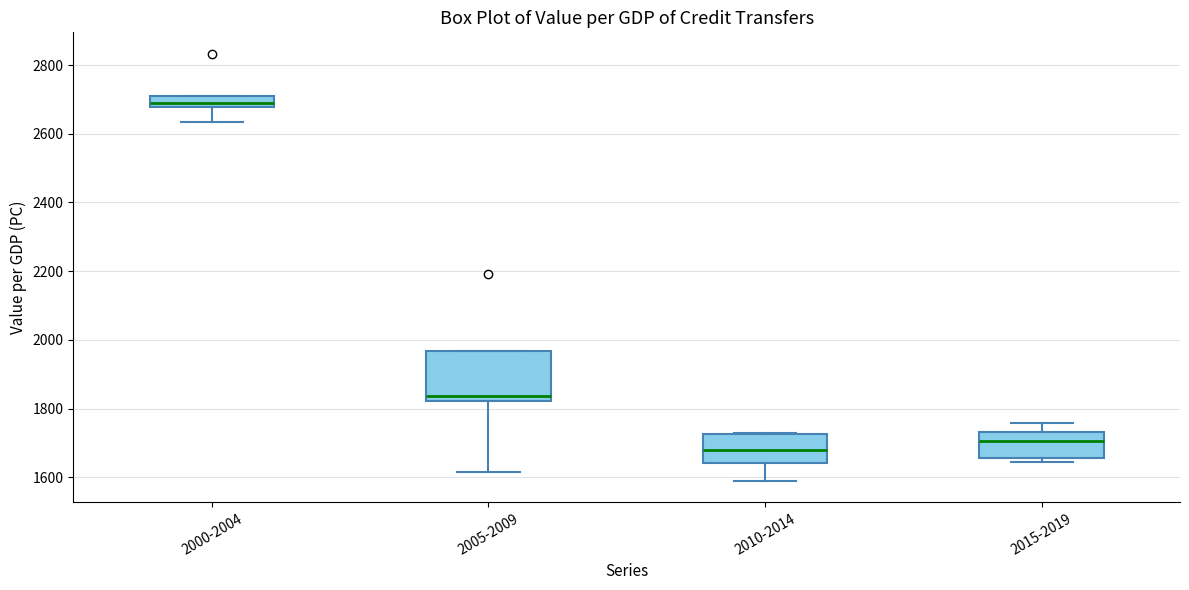

Reading left to right, read every box against the y-axis: the position of its median line, the range the box covers, and the ends of its whiskers. The values are not printed on the chart, so give them approximately, as read against the axis.

2000-2004: median 2680 (inside the box), box 2680 to 2720, whiskers 2640 to 2720
2005-2009: median 1840, box 1820 to 1960, whiskers 1620 to 1960
2010-2014: median 1680, box 1640 to 1720, whiskers 1580 to 1720
2015-2019: median 1700, box 1660 to 1740, whiskers 1640 to 1760